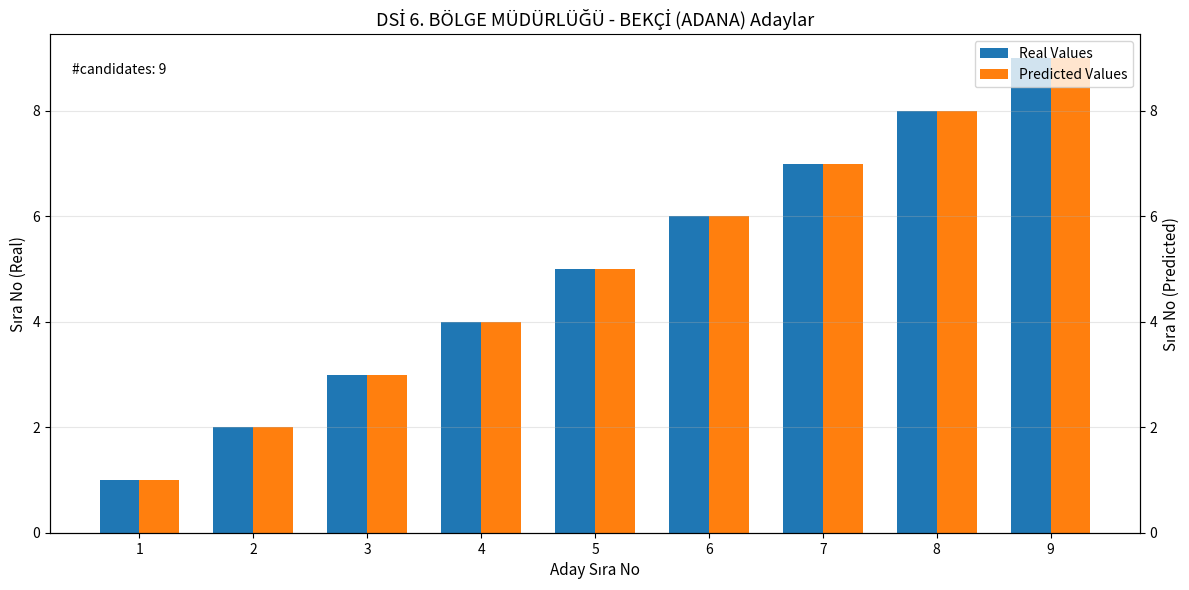

What is the average value of the Real Values series?

5